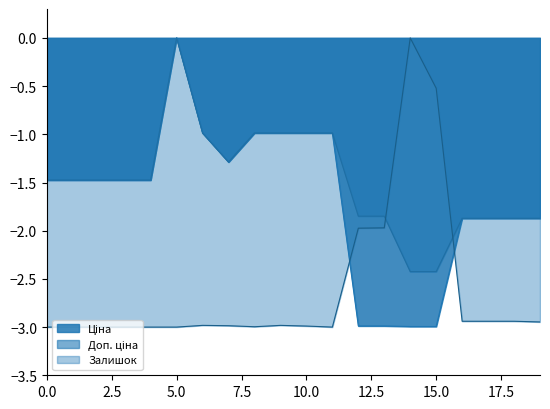

Reading left to right, extract all data points from this chart.

Ціна: -1.5	-1.5	-1.5	-1.5	-1.5	0.0	-1.0	-1.3	-1.0	-1.0	-1.0	-1.0	-3.0	-3.0	-3.0	-3.0	-1.9	-1.9	-1.9	-1.9
Доп. ціна: -1.5	-1.5	-1.5	-1.5	-1.5	0.0	-1.0	-1.3	-1.0	-1.0	-1.0	-1.0	-1.8	-1.8	-2.4	-2.4	-1.9	-1.9	-1.9	-1.9
Залишок: -3.0	-3.0	-3.0	-3.0	-3.0	-3.0	-3.0	-3.0	-3.0	-3.0	-3.0	-3.0	-2.0	-2.0	0.0	-0.5	-2.9	-2.9	-2.9	-2.9